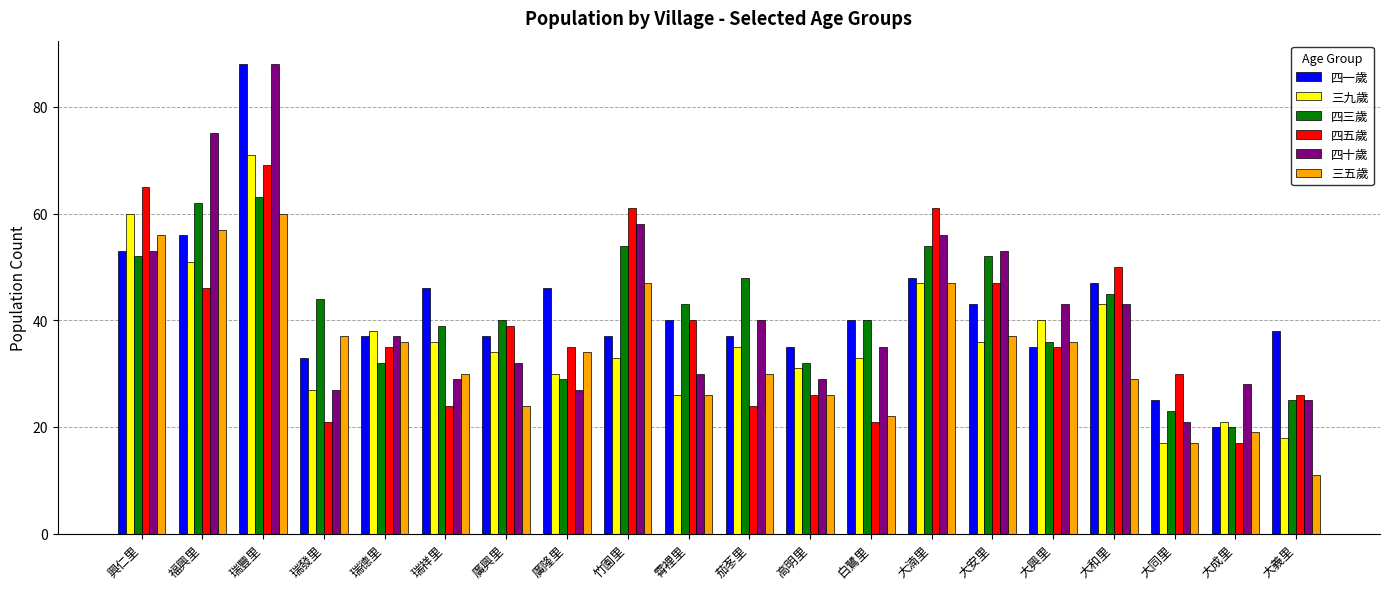

What is the difference between the maximum and minimum values in the 四十歲 series?

67